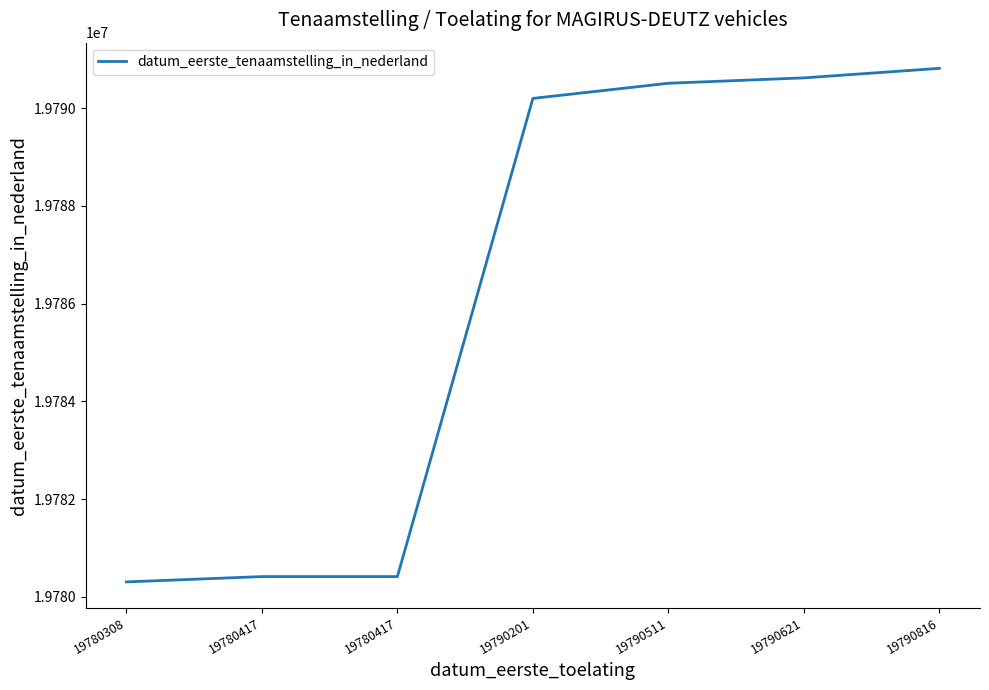

How many lines are shown in the chart?

1